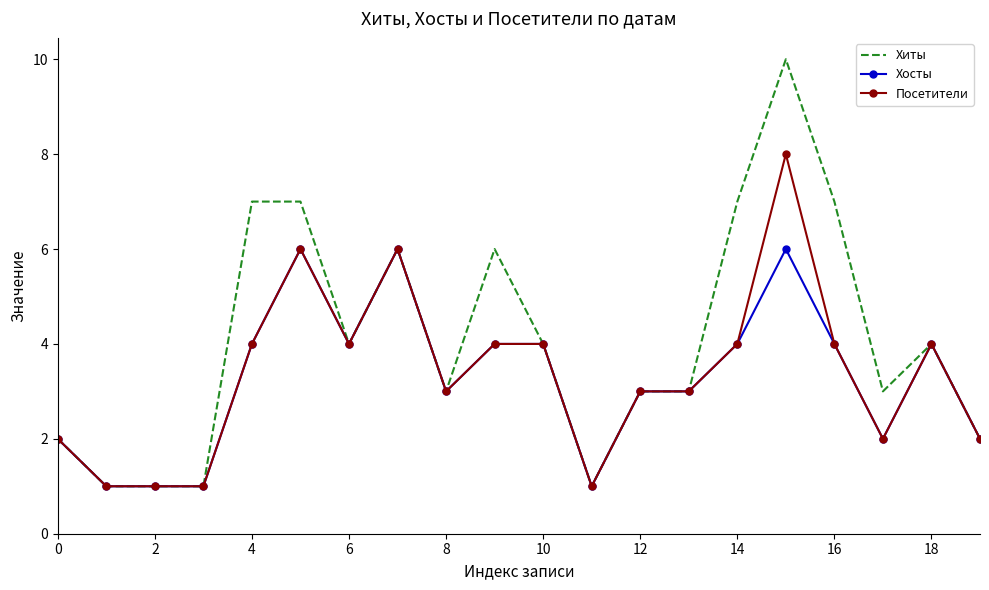

What is the highest value of the Посетители series?

8